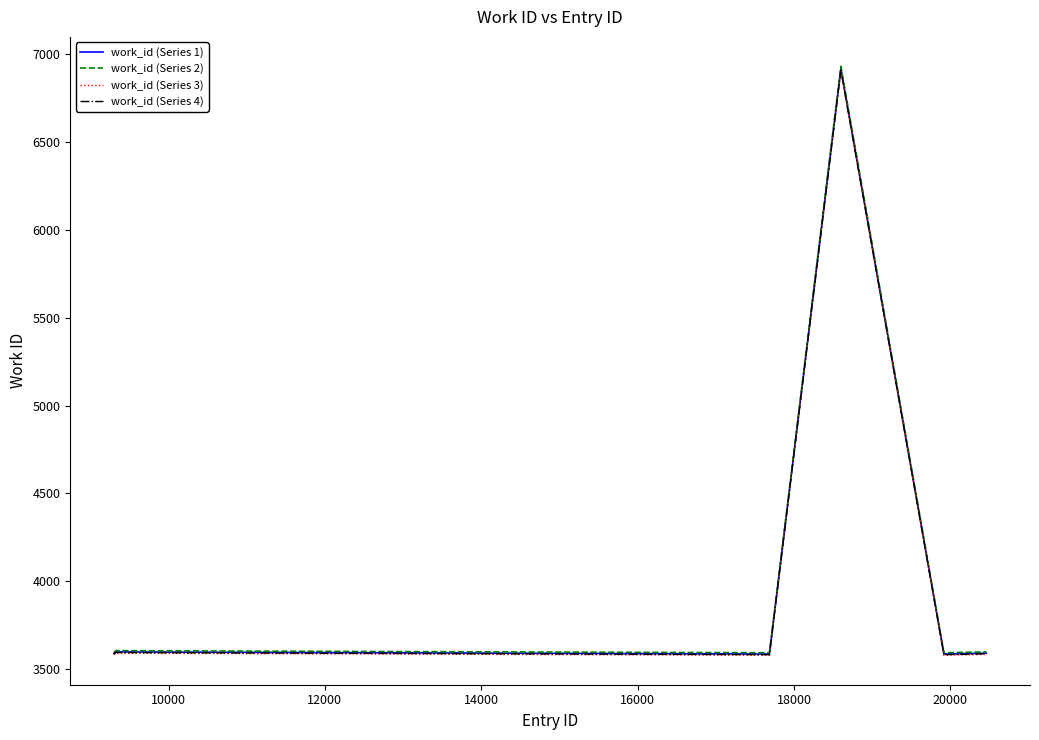

What is the maximum value shown in the chart?

6931.8